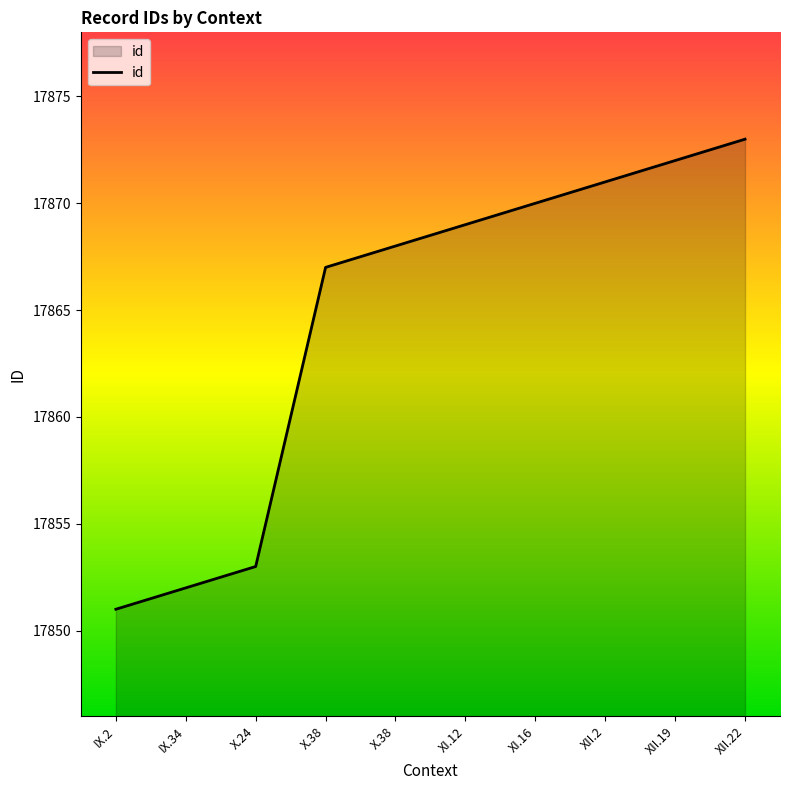

Does the chart have visible grid lines?

No